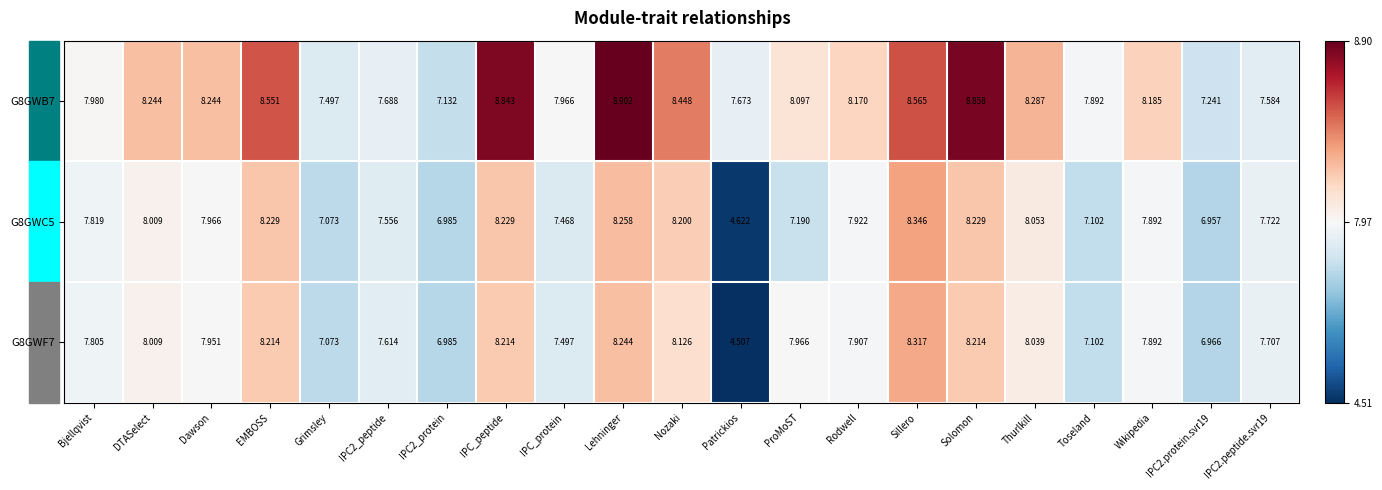

At which category does the chart reach its peak across all series?

Lehninger